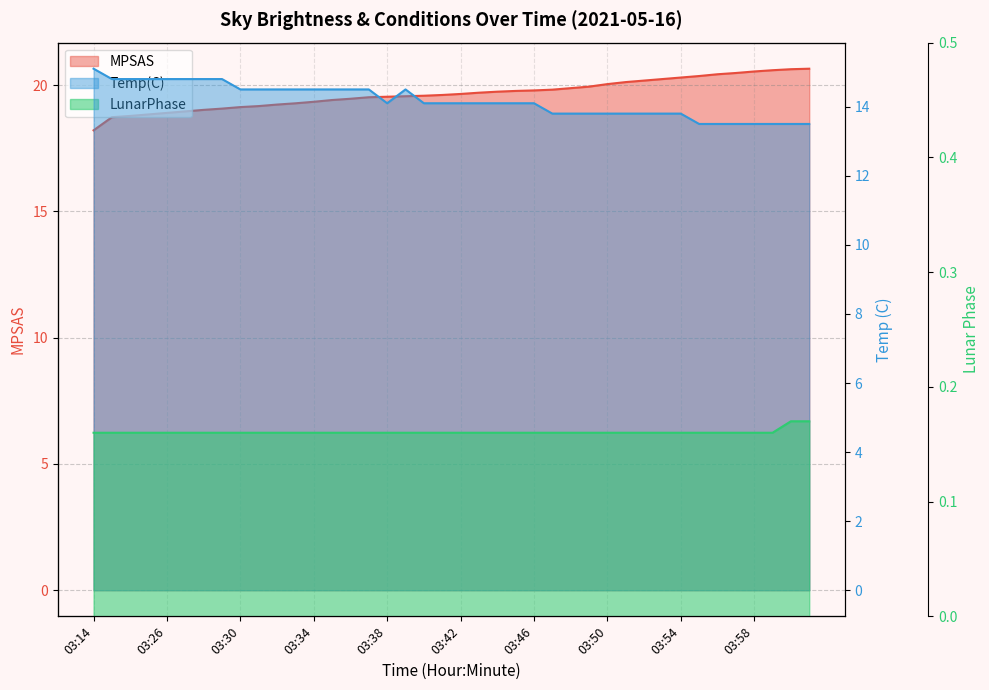

Which label corresponds to the largest value in the chart?

04:01